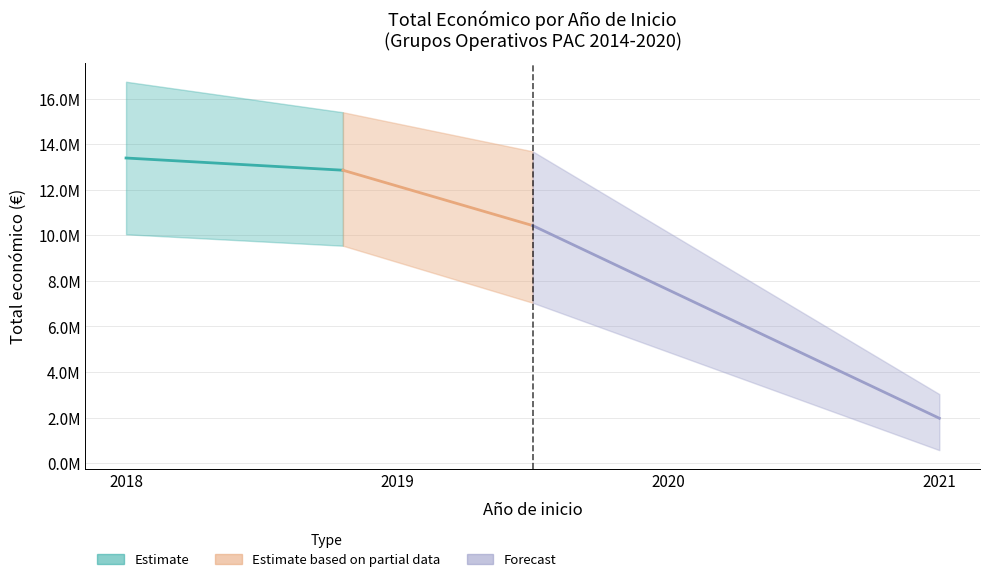

How many series are shown in this chart?

3